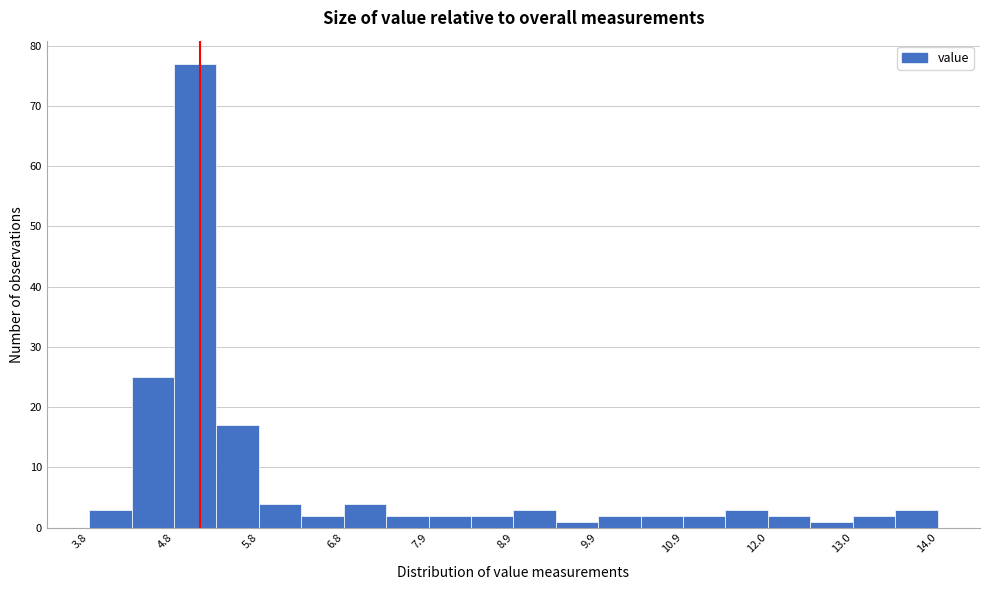

Around what value on the x-axis is the tallest bar? Give the approximate position of its centre, as read against the axis.

5.0